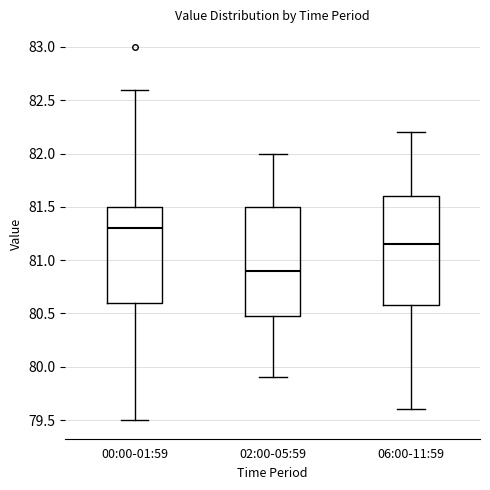

Where does the median line of the box for 00:00-01:59 sit on the y-axis? The values are not printed on the chart, so give them approximately, as read against the axis.

81.30